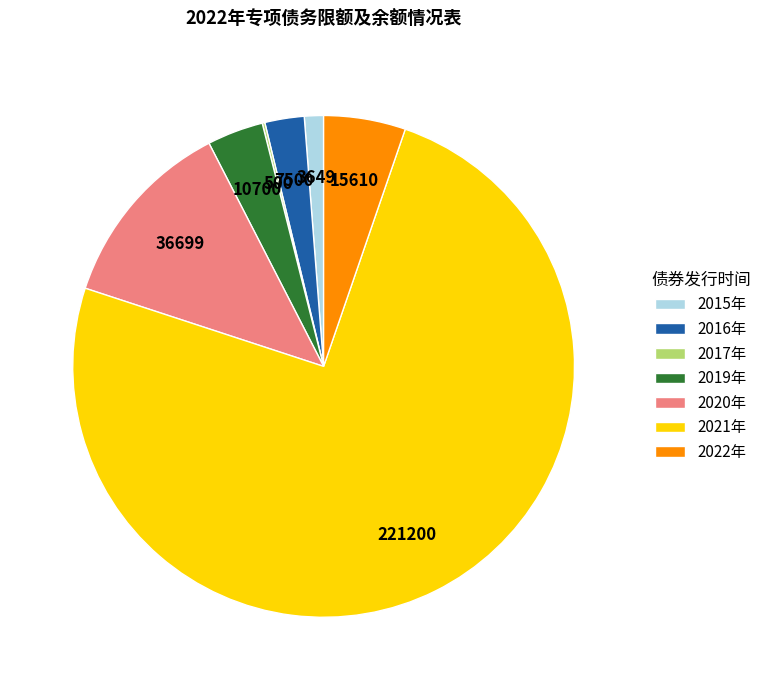

Which category has the biggest portion of the pie?

2021年